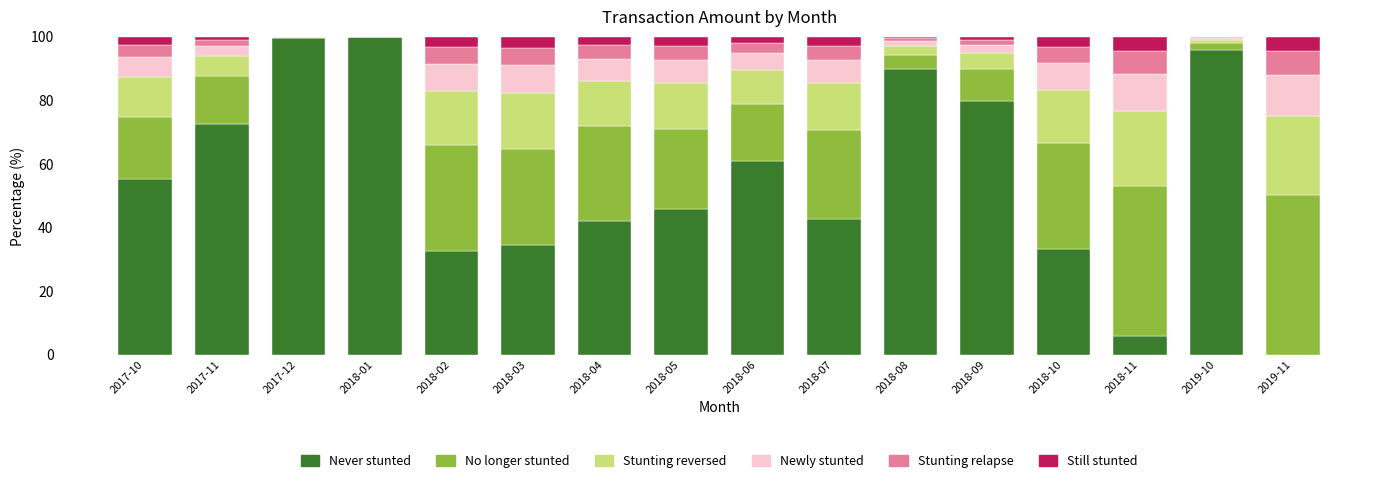

How many data points in Never stunted are above 55?

8